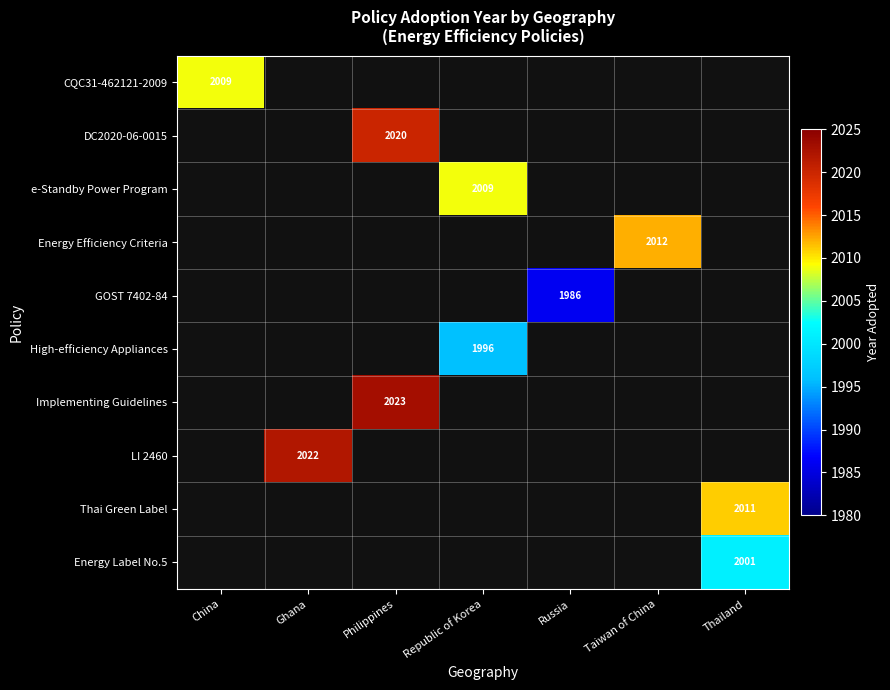

Which label corresponds to the smallest value in the chart?

Russia